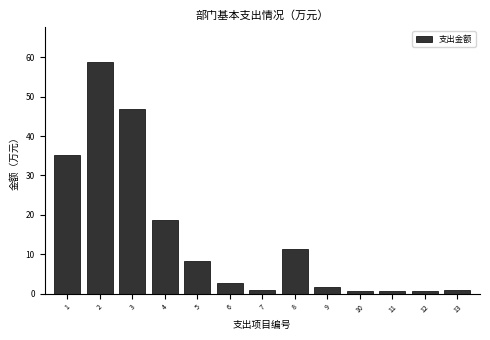

What is the difference between the maximum and minimum values?

58.3